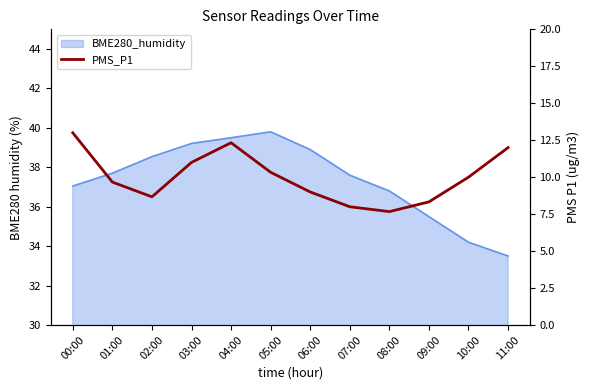

True or false: the data has more than 2 interior local peaks.

False